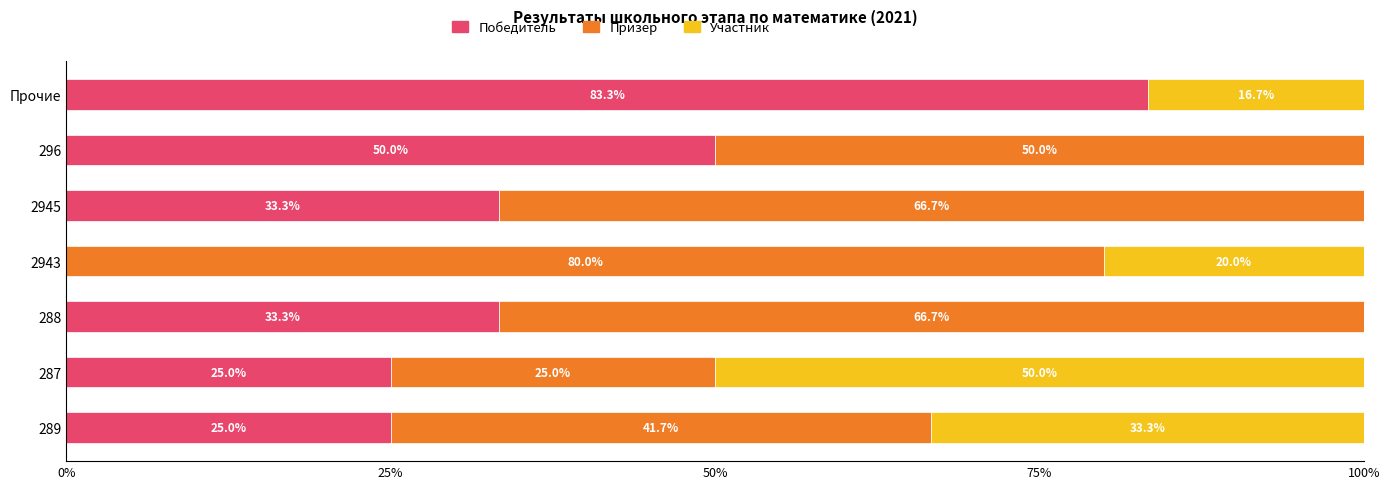

What is the maximum value for Победитель?

83.3